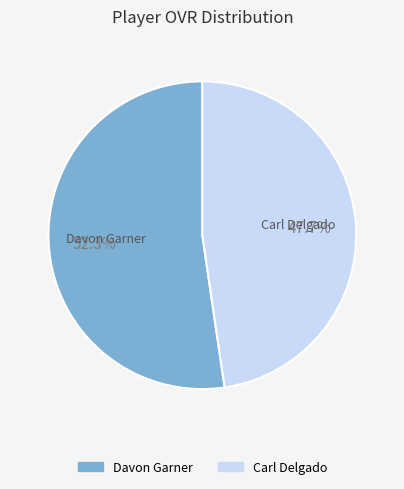

Approximately how many times larger is the value at Davon Garner compared to Carl Delgado?

1.1